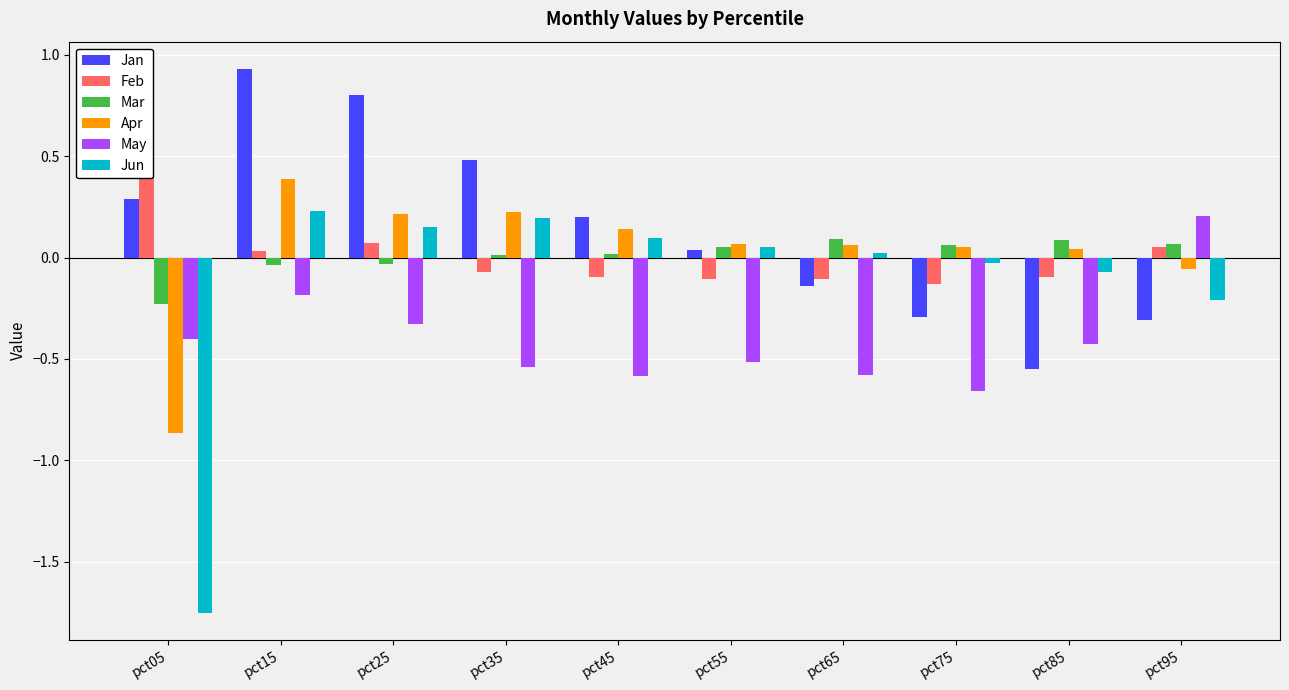

How many data points in Feb are less than 0?

6